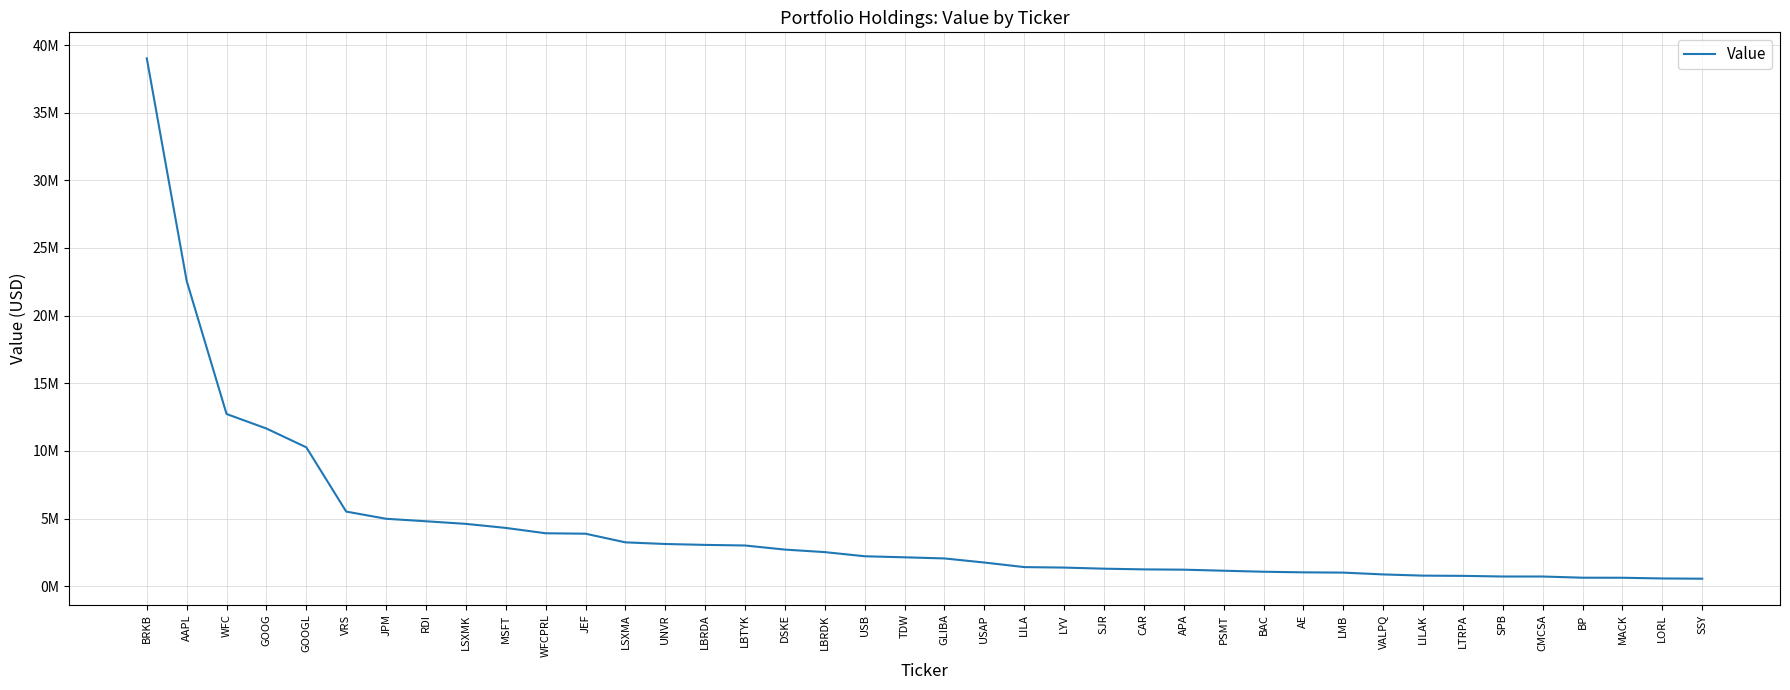

Where is the data nearest to the value 19784500?

AAPL